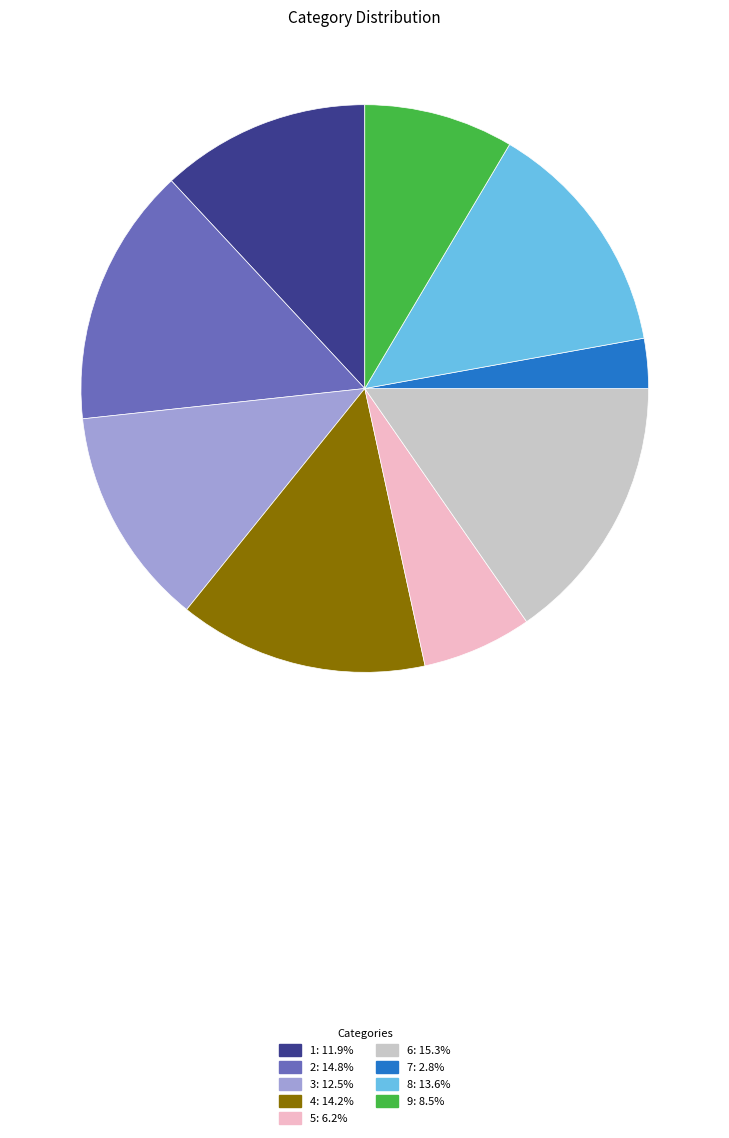

Does any single category account for the majority?

No